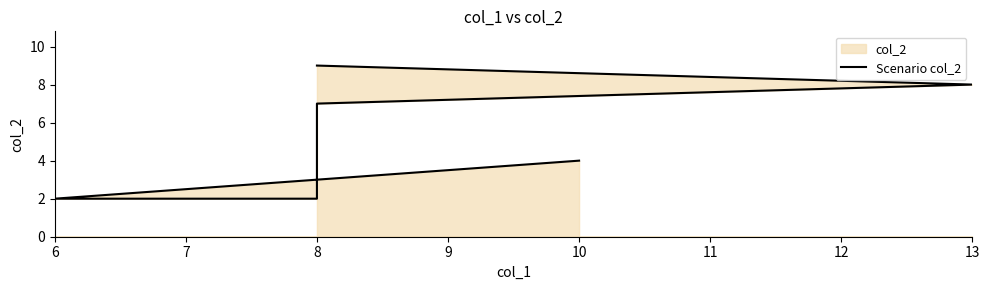

How many values exceed 7?

2